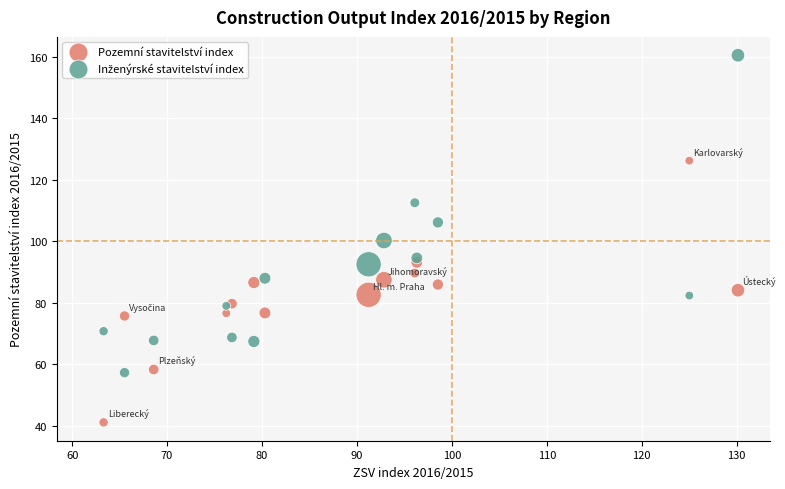

What is the X range (max minus min) for the scatter plot?

66.8